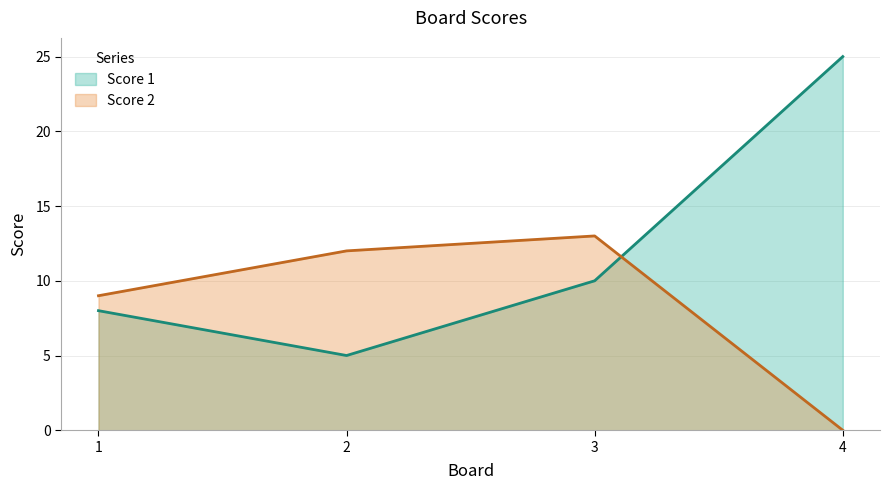

What is the difference between the maximum and second lowest values in the Score 1 series?

17